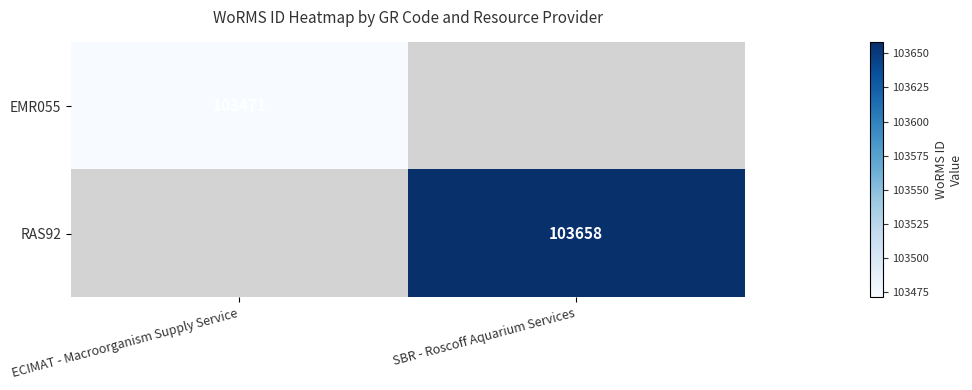

True or false: EMR055 has a value of 136586 at ECIMAT - Macroorganism Supply Service.

False